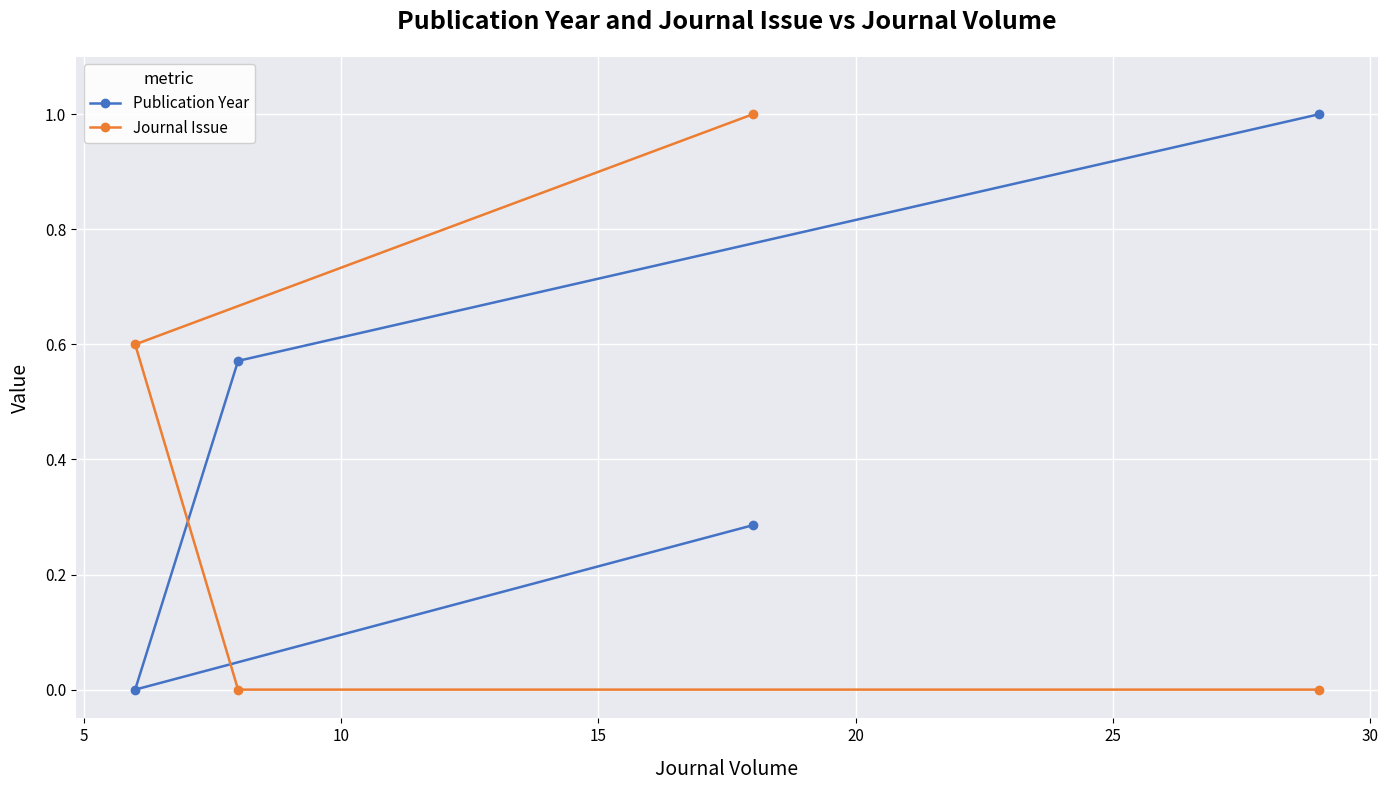

Reading left to right, transcribe all the data shown in this chart.

Publication Year: 0.3	0.0	0.6	1.0
Journal Issue: 1.0	0.6	0.0	0.0